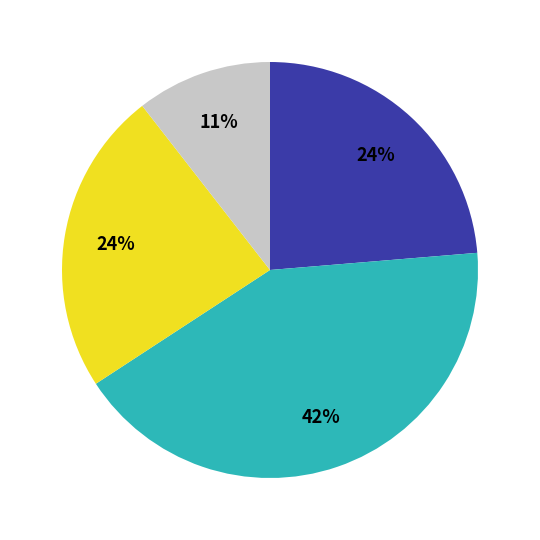

Does any single category account for the majority?

No